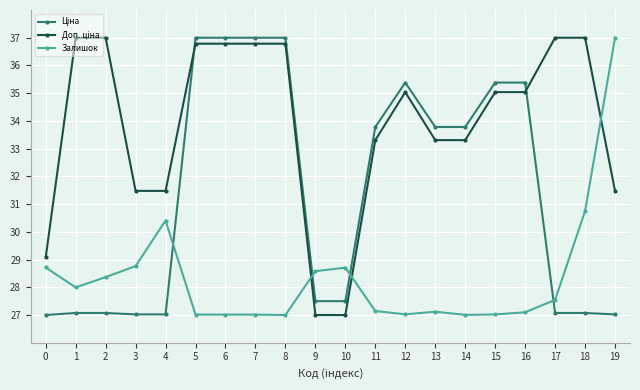

Count the number of data series in this chart.

3